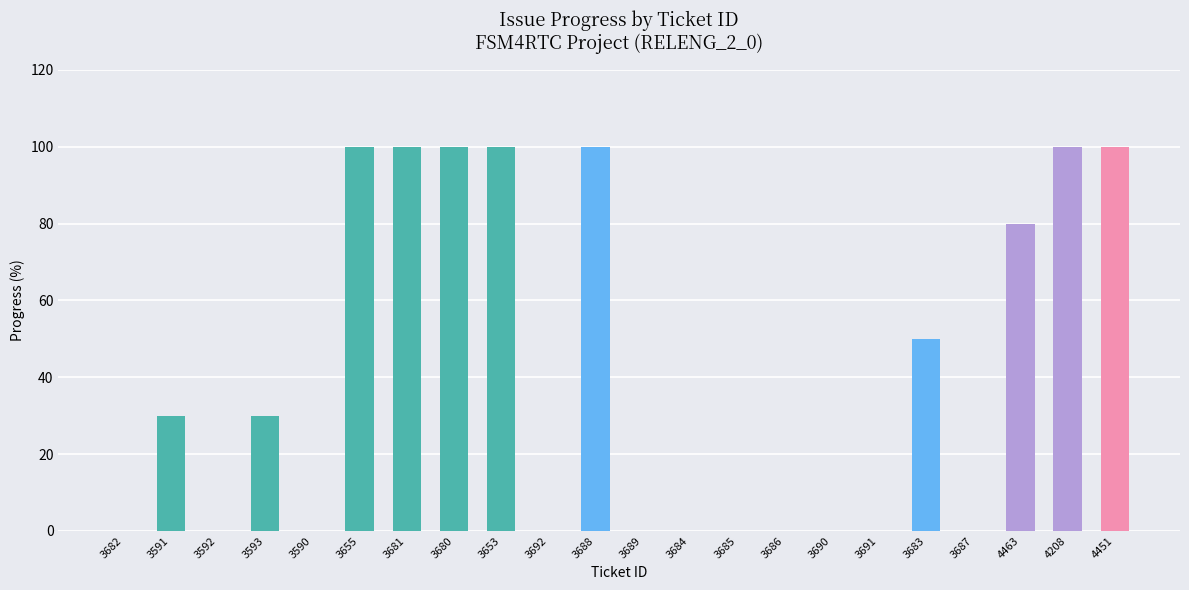

Which has a higher value, 3683 or 4208?

4208